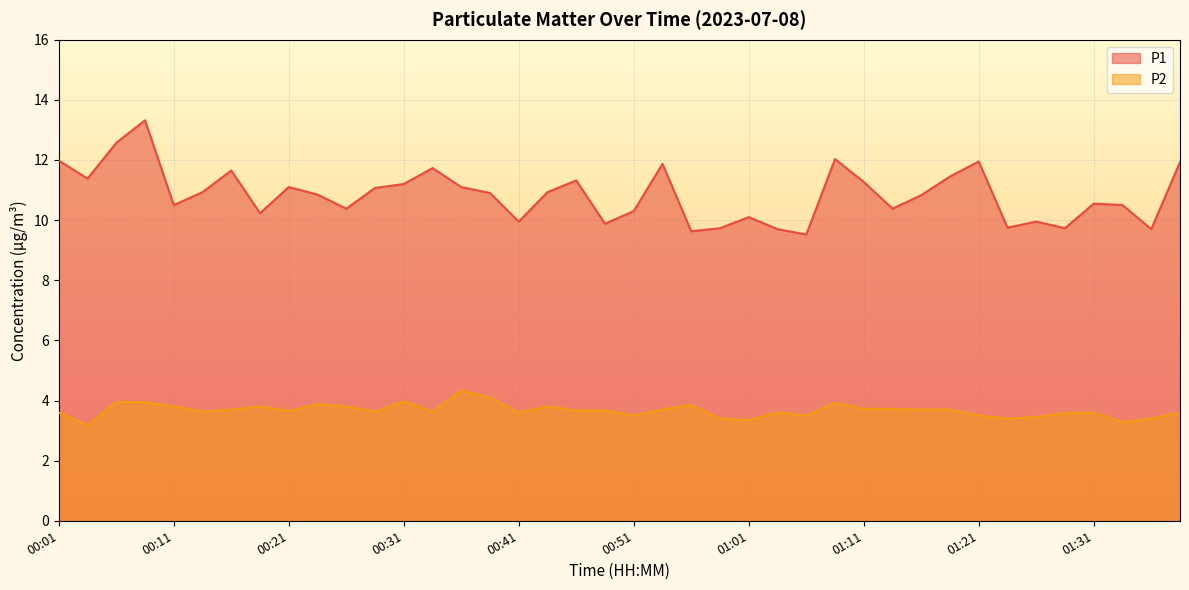

Reading right to left, what are all the values shown in this chart?

P1: 01:38=11.9	01:36=9.7	01:33=10.5	01:31=10.6	01:28=9.7	01:26=9.9	01:23=9.8	01:21=11.9	01:18=11.4	01:16=10.8	01:13=10.4	01:11=11.3	01:08=12.0	01:06=9.5	01:03=9.7	01:01=10.1	00:58=9.7	00:56=9.6	00:53=11.9	00:51=10.3	00:48=9.9	00:46=11.3	00:43=10.9	00:41=9.9	00:38=10.9	00:36=11.1	00:33=11.7	00:31=11.2	00:28=11.1	00:26=10.4	00:24=10.8	00:21=11.1	00:19=10.2	00:16=11.7	00:14=10.9	00:11=10.5	00:09=13.3	00:06=12.6	00:04=11.4	00:01=12.0
P2: 01:38=3.6	01:36=3.4	01:33=3.3	01:31=3.6	01:28=3.6	01:26=3.5	01:23=3.4	01:21=3.5	01:18=3.7	01:16=3.7	01:13=3.7	01:11=3.7	01:08=3.9	01:06=3.5	01:03=3.6	01:01=3.4	00:58=3.4	00:56=3.9	00:53=3.7	00:51=3.5	00:48=3.7	00:46=3.7	00:43=3.8	00:41=3.6	00:38=4.1	00:36=4.3	00:33=3.6	00:31=4.0	00:28=3.6	00:26=3.8	00:24=3.9	00:21=3.6	00:19=3.8	00:16=3.7	00:14=3.6	00:11=3.8	00:09=4.0	00:06=4.0	00:04=3.2	00:01=3.6